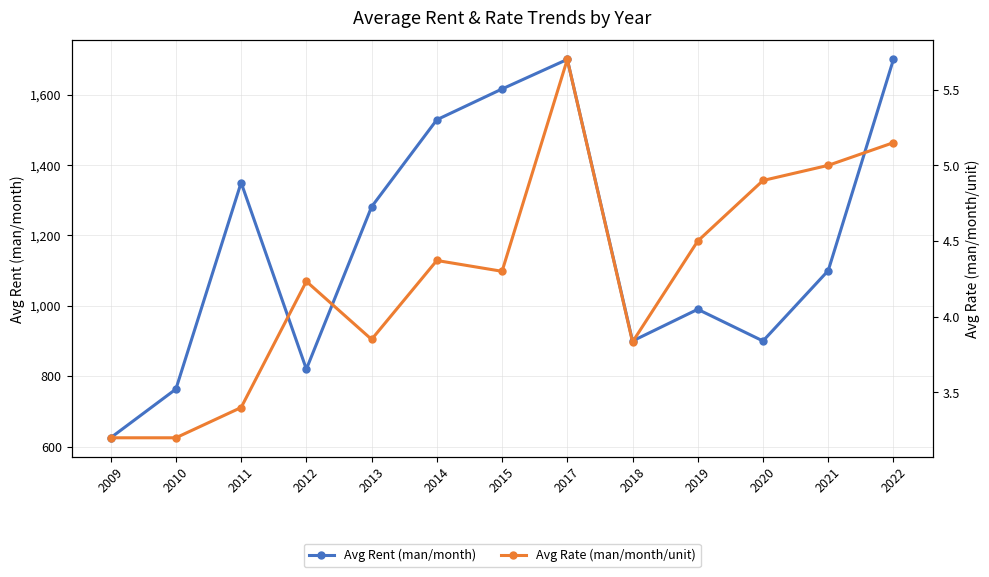

What is the sum of all Avg Rate (man/month/unit) values?

55.6